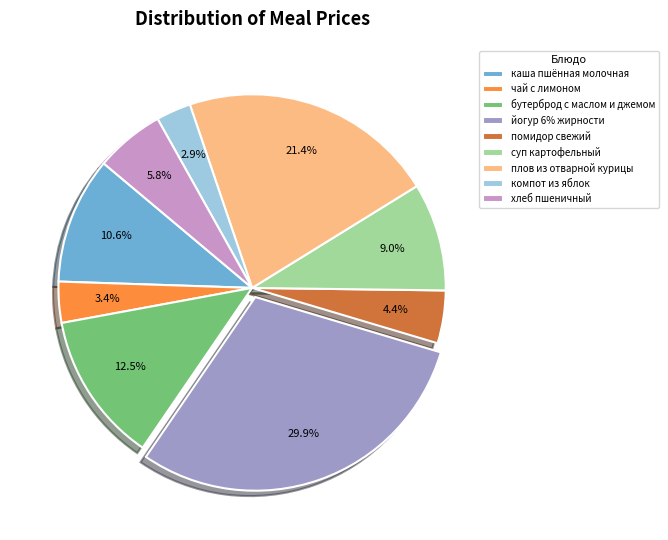

Combined, what portion of the pie is бутерброд с маслом и джемом and плов из отварной курицы?

33.9%